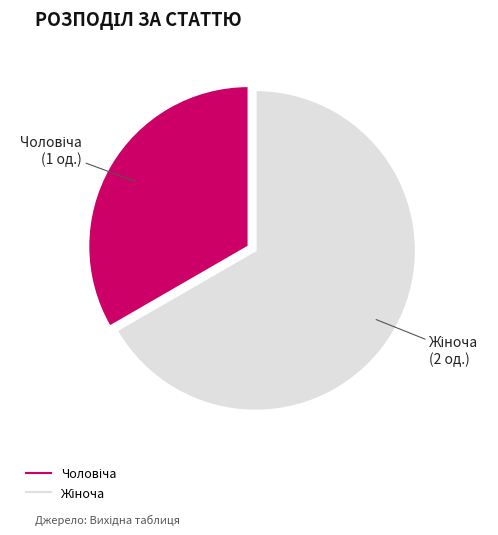

Is there a majority slice in this chart?

Yes